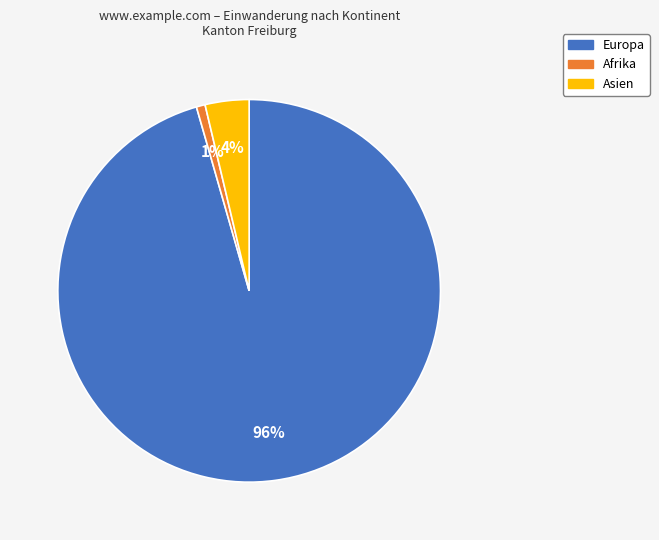

Do Afrika and Europa together represent more than half of the pie?

Yes